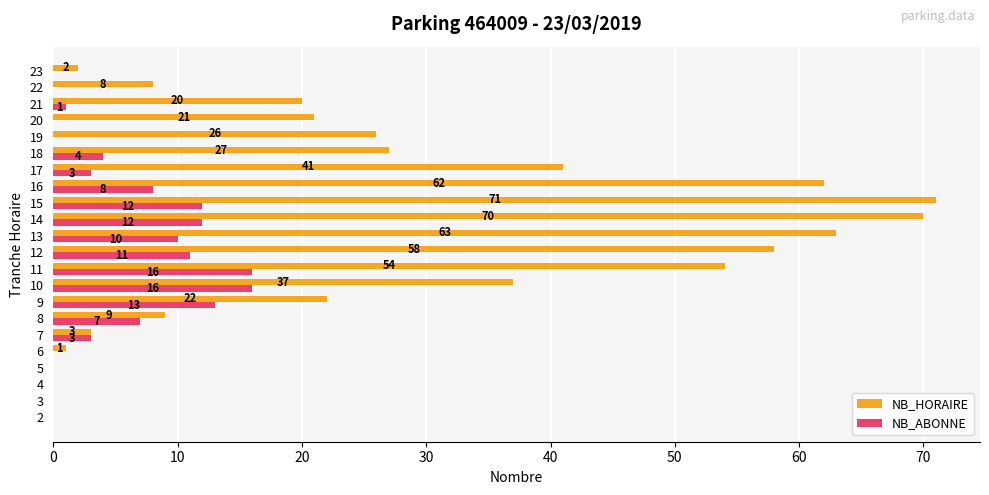

Where is NB_ABONNE nearest to the value 8?

16